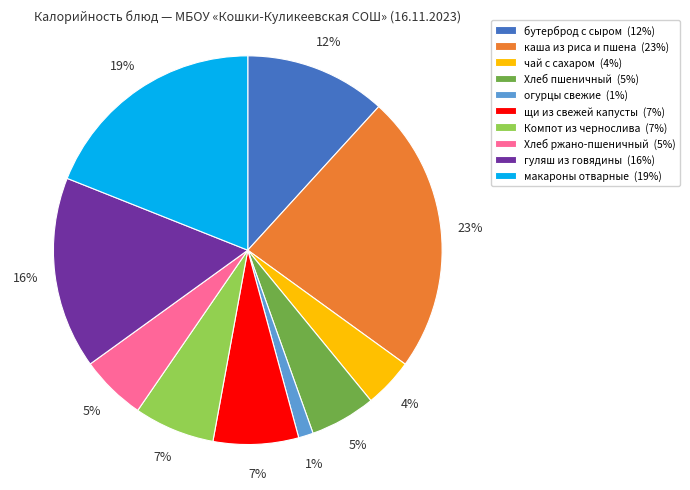

Is the sum of Хлеб ржано-пшеничный and бутерброд с сыром greater than half?

No